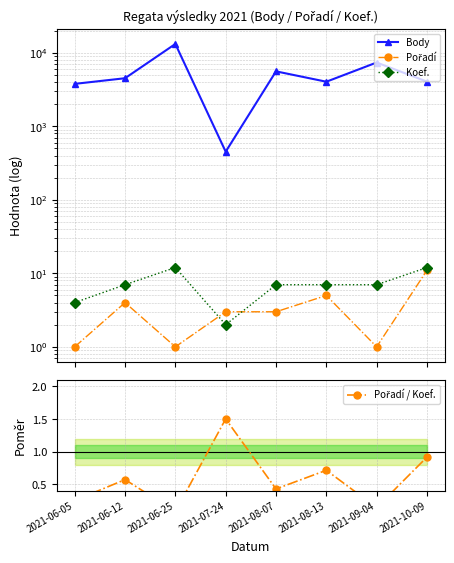

At which category does the chart reach its minimum across all series?

2021-06-25